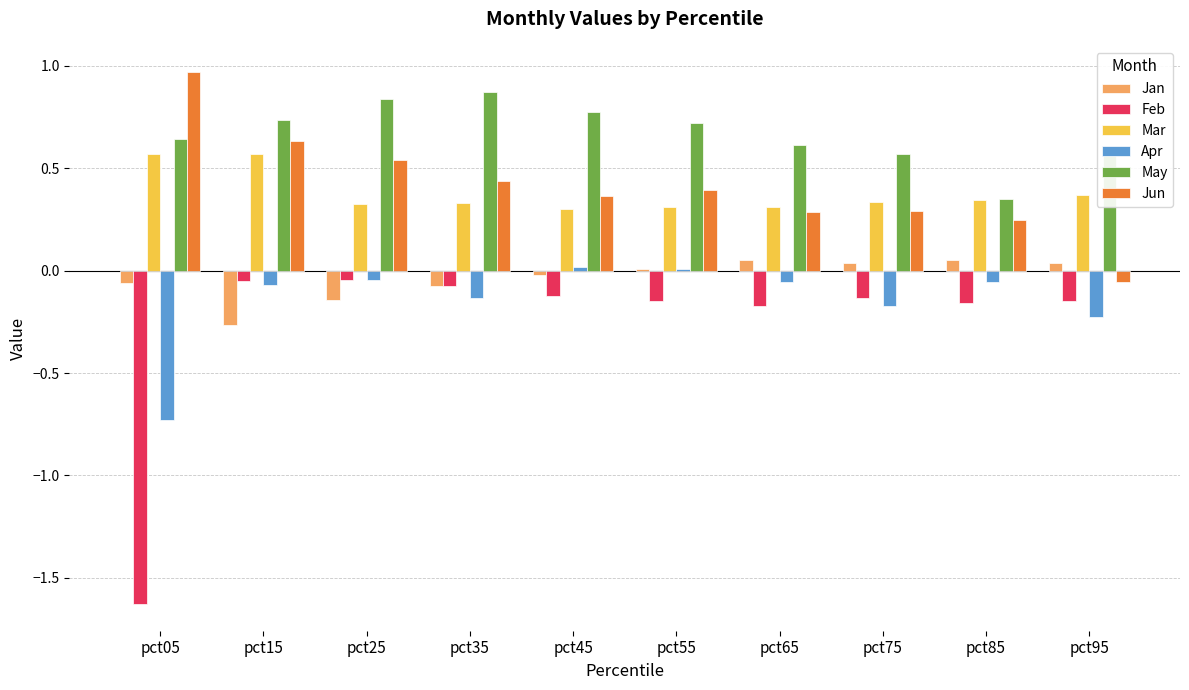

Is the value of May at pct75 greater than the value of Jan at pct75?

Yes